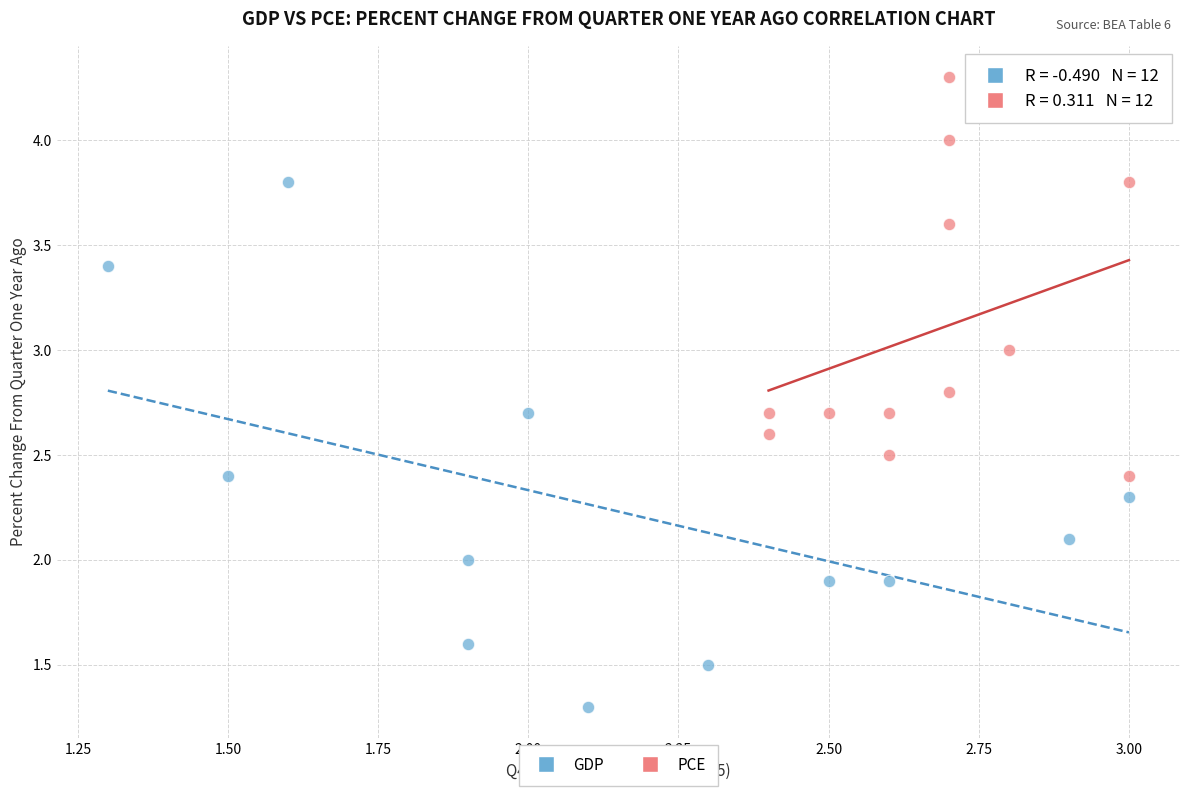

Which series has the widest spread of Y values?

GDP